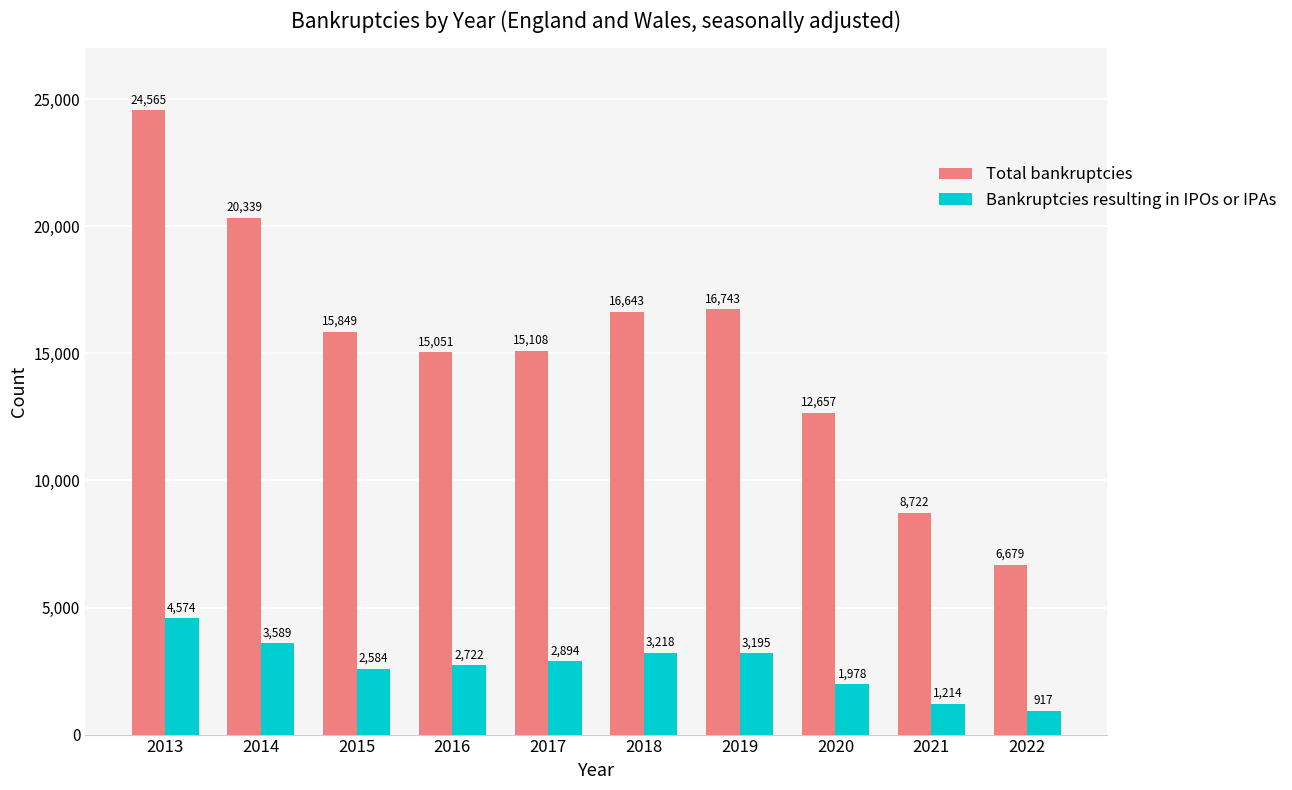

Rank the categories by Total bankruptcies value from lowest to highest.

2022, 2021, 2020, 2016, 2017, 2015, 2018, 2019, 2014, 2013